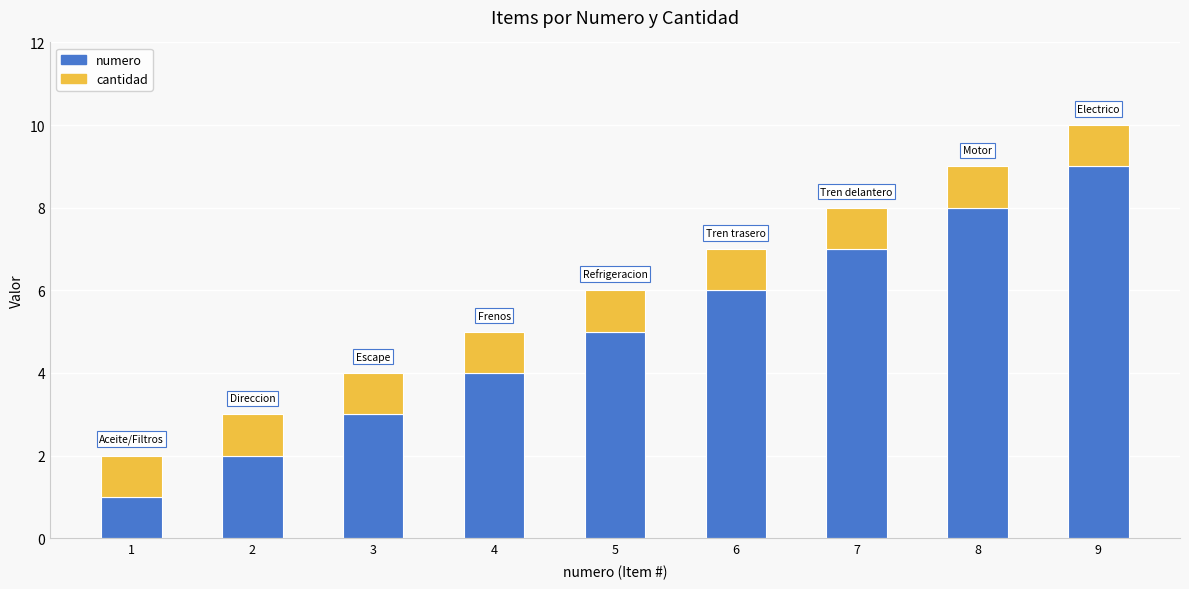

Is it true that numero equals 1 at 4?

False